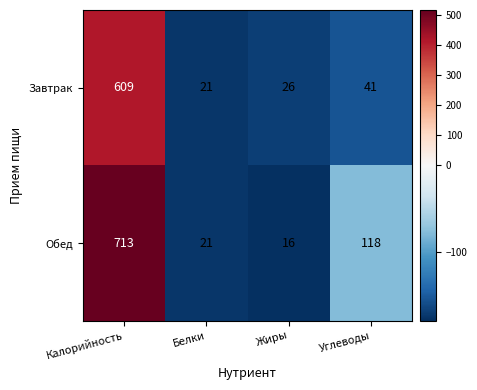

At how many categories does at least one series exceed 214?

1